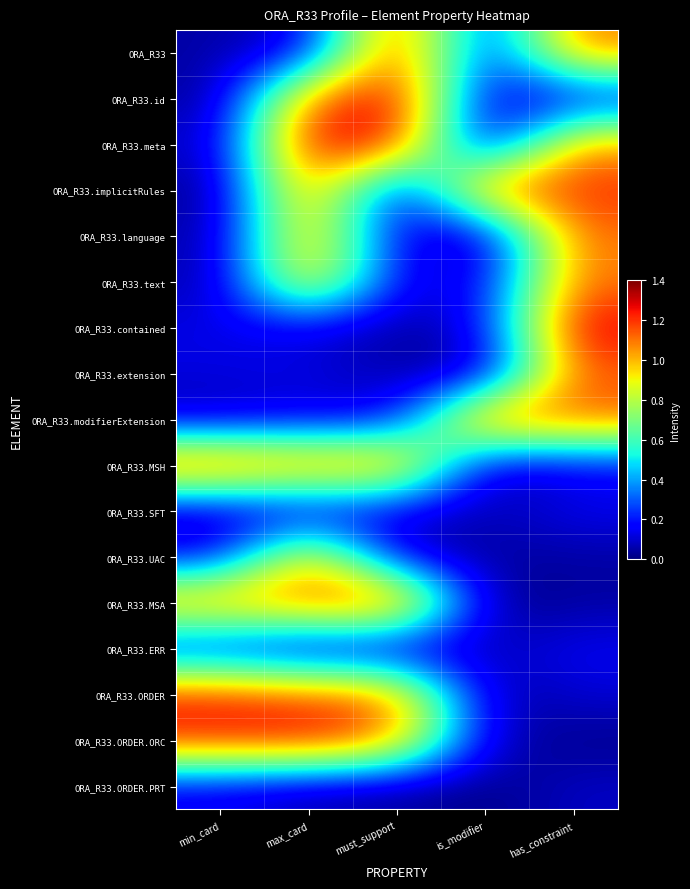

Reading right to left, list all the values displayed in this chart.

ORA_R33: has_constraint=1.1	is_modifier=0.1	must_support=1.3	max_card=0.1	min_card=0.0
ORA_R33.id: has_constraint=0.1	is_modifier=0.1	must_support=1.3	max_card=1.1	min_card=0.0
ORA_R33.meta: has_constraint=1.1	is_modifier=0.0	must_support=1.3	max_card=1.3	min_card=0.1
ORA_R33.implicitRules: has_constraint=1.2	is_modifier=1.2	must_support=0.0	max_card=1.2	min_card=0.0
ORA_R33.language: has_constraint=1.1	is_modifier=0.0	must_support=0.1	max_card=1.1	min_card=0.0
ORA_R33.text: has_constraint=1.1	is_modifier=0.1	must_support=0.1	max_card=1.1	min_card=0.0
ORA_R33.contained: has_constraint=1.3	is_modifier=0.1	must_support=0.0	max_card=0.1	min_card=0.1
ORA_R33.extension: has_constraint=1.1	is_modifier=0.0	must_support=0.0	max_card=0.1	min_card=0.1
ORA_R33.modifierExtension: has_constraint=1.1	is_modifier=1.2	must_support=0.1	max_card=0.1	min_card=0.1
ORA_R33.MSH: has_constraint=0.1	is_modifier=0.1	must_support=1.1	max_card=1.1	min_card=1.2
ORA_R33.SFT: has_constraint=0.1	is_modifier=0.1	must_support=0.1	max_card=0.1	min_card=0.0
ORA_R33.UAC: has_constraint=0.0	is_modifier=0.0	must_support=0.1	max_card=1.1	min_card=0.1
ORA_R33.MSA: has_constraint=0.0	is_modifier=0.0	must_support=1.3	max_card=1.2	min_card=1.1
ORA_R33.ERR: has_constraint=0.1	is_modifier=0.1	must_support=0.0	max_card=0.0	min_card=0.1
ORA_R33.ORDER: has_constraint=0.1	is_modifier=0.0	must_support=1.1	max_card=1.2	min_card=1.2
ORA_R33.ORDER.ORC: has_constraint=0.0	is_modifier=0.1	must_support=1.1	max_card=1.3	min_card=1.2
ORA_R33.ORDER.PRT: has_constraint=0.1	is_modifier=0.0	must_support=0.0	max_card=0.0	min_card=0.1